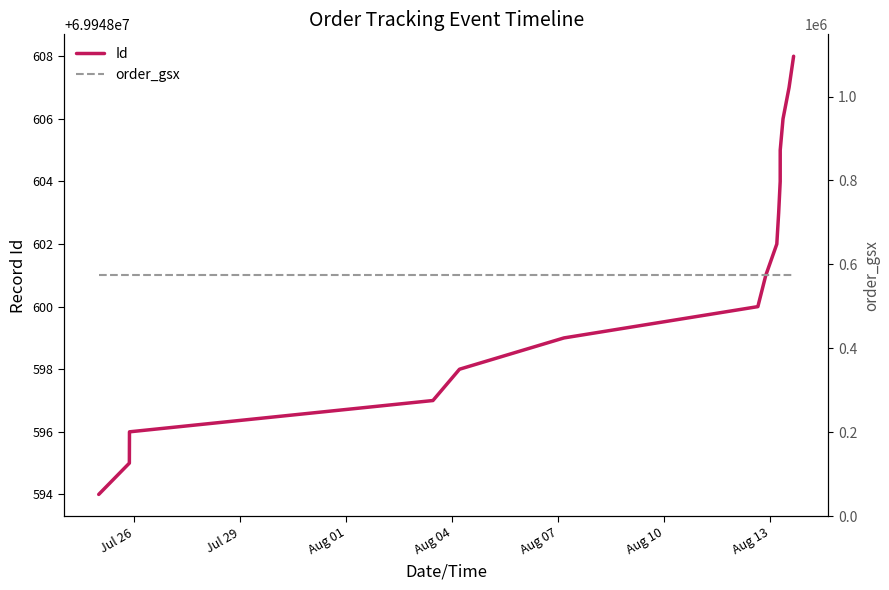

True or false: order_gsx has more than 1 interior local peaks.

False